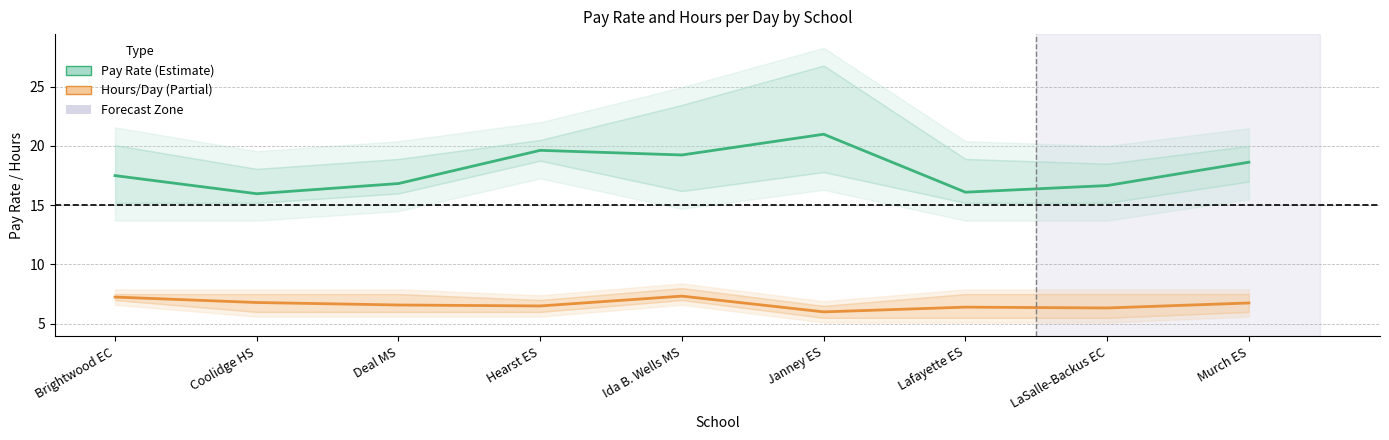

What is the total value across all series at Ida B. Wells MS?

26.6